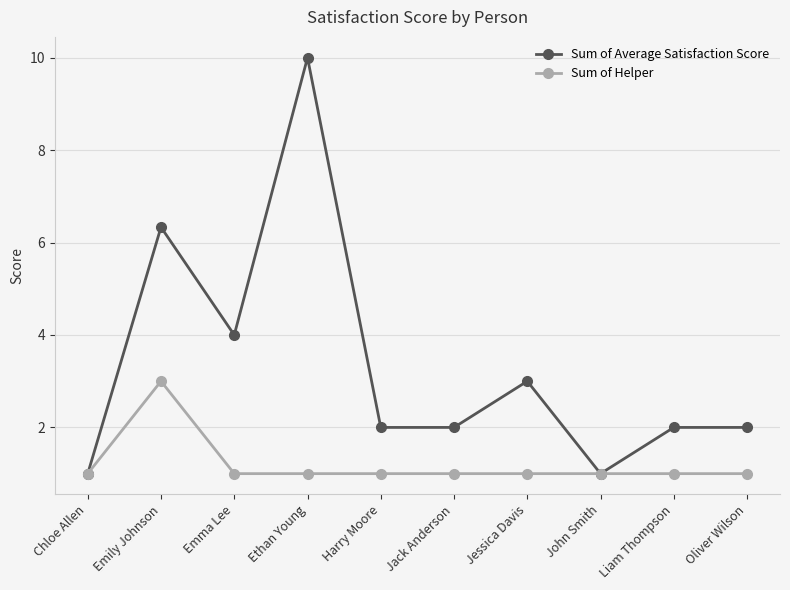

Count the number of data series in this chart.

2